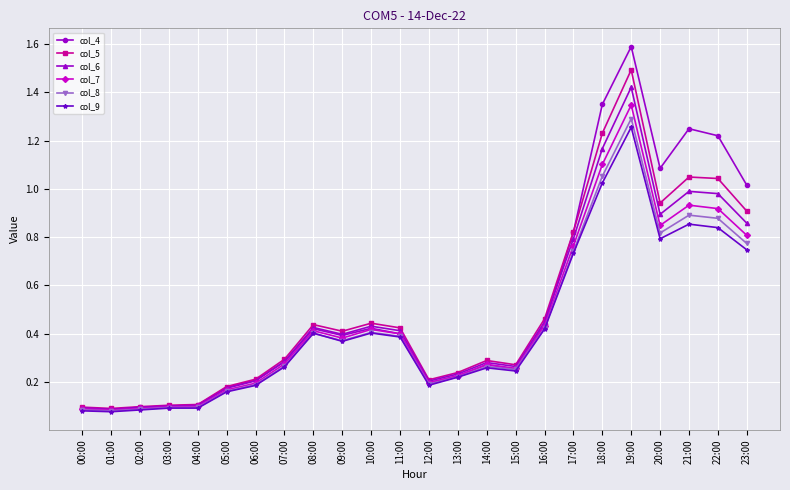

True or false: col_4 has more than 0 interior local peaks.

True